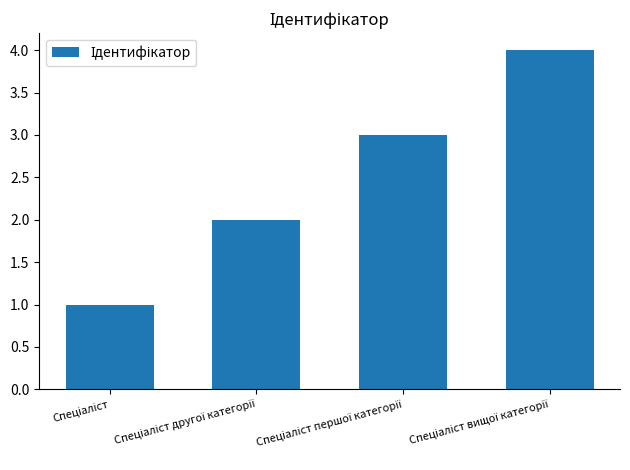

What is the maximum value shown in the chart?

4